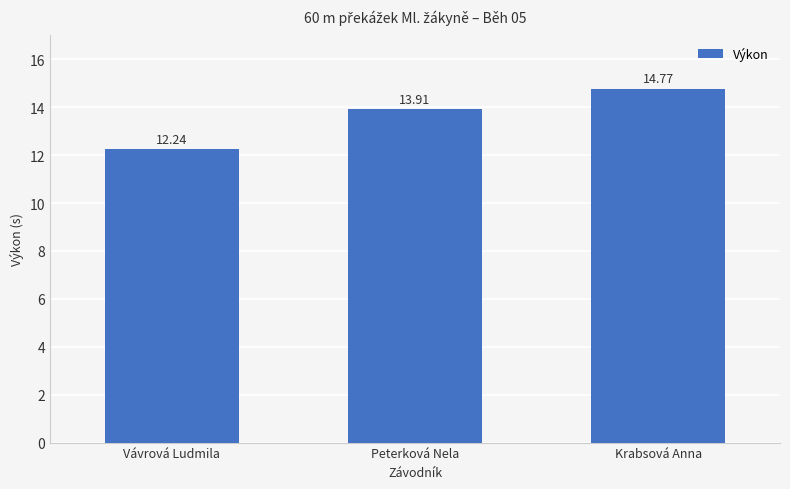

List the labels in order of value, largest first.

Krabsová Anna, Peterková Nela, Vávrová Ludmila